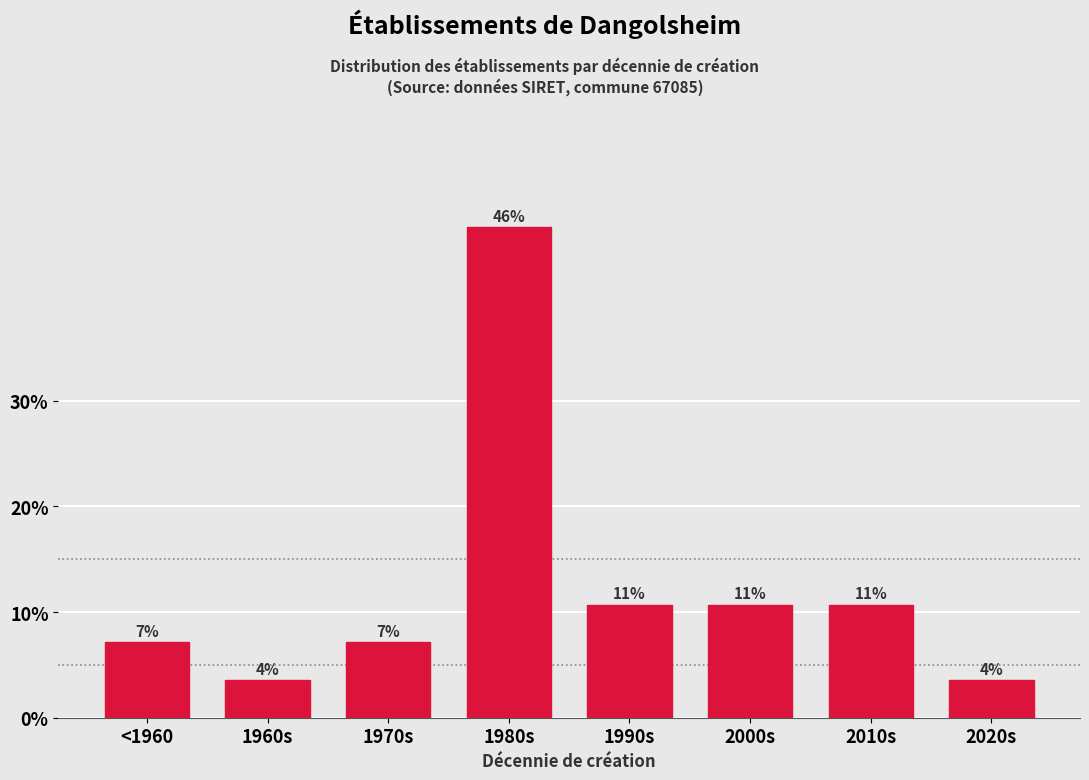

Does the chart contain any negative values?

No